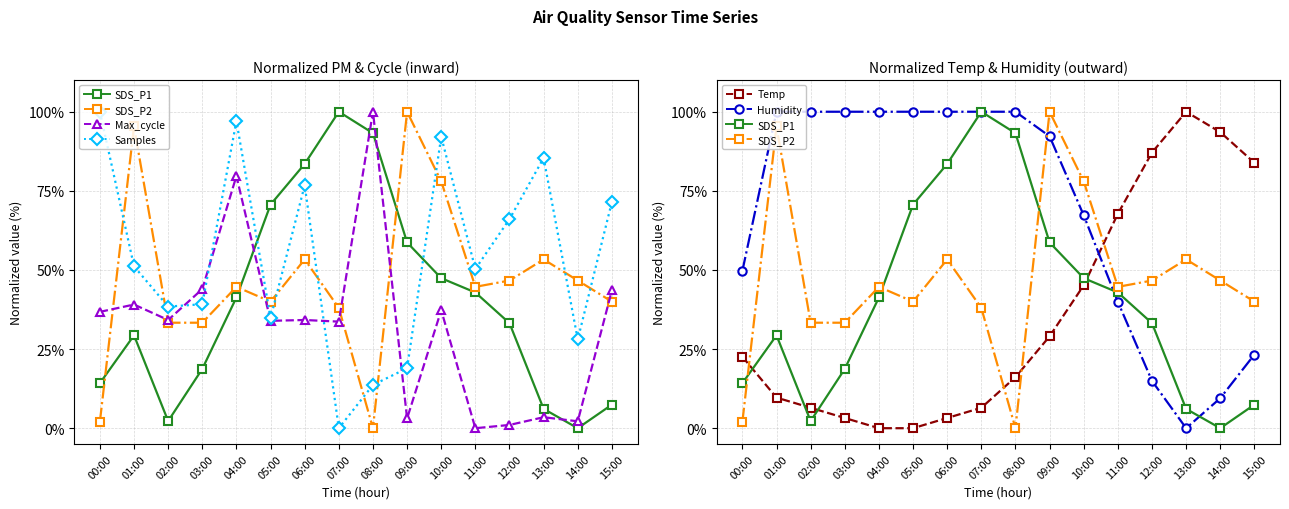

What position from the left is 12:00?

13